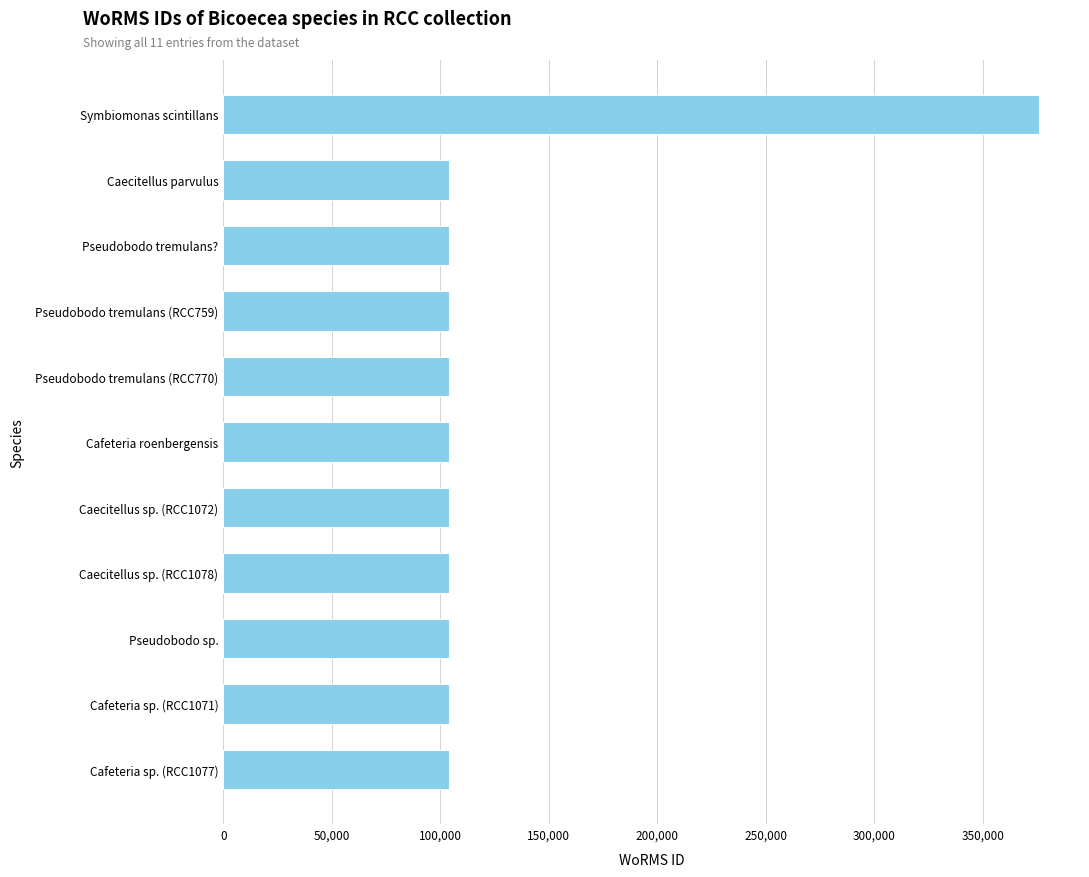

What is the label of the 7th bar from the bottom?

Pseudobodo tremulans (RCC770)